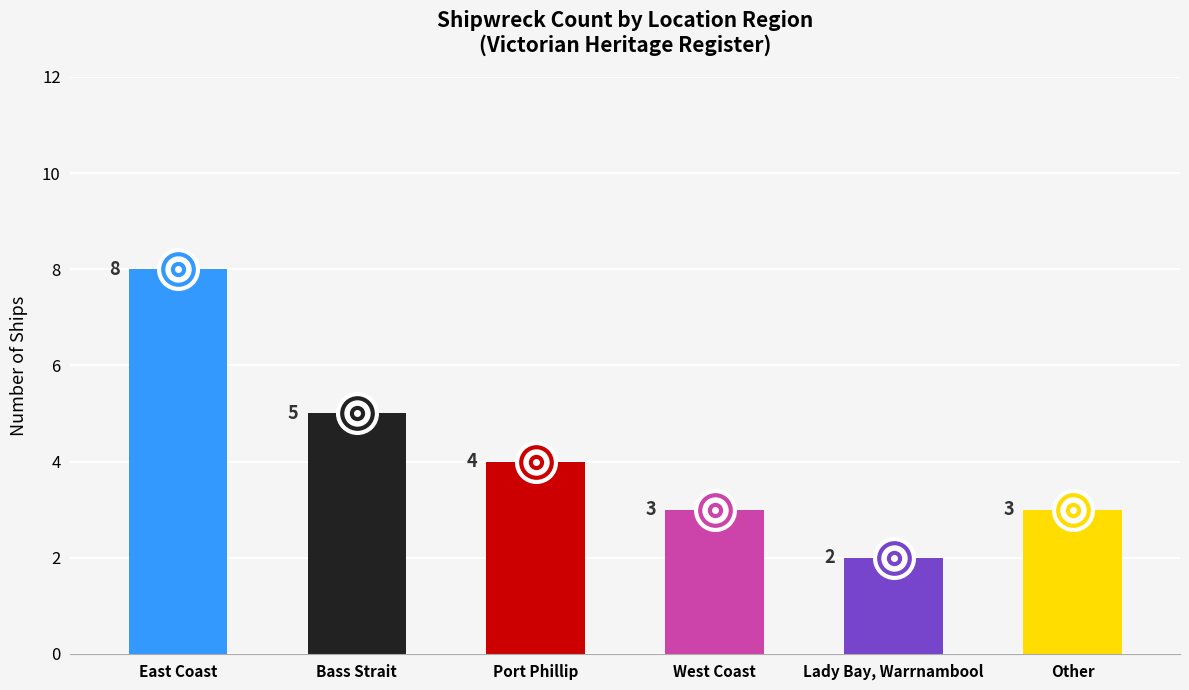

Between Port Phillip and Other, which is larger?

Port Phillip